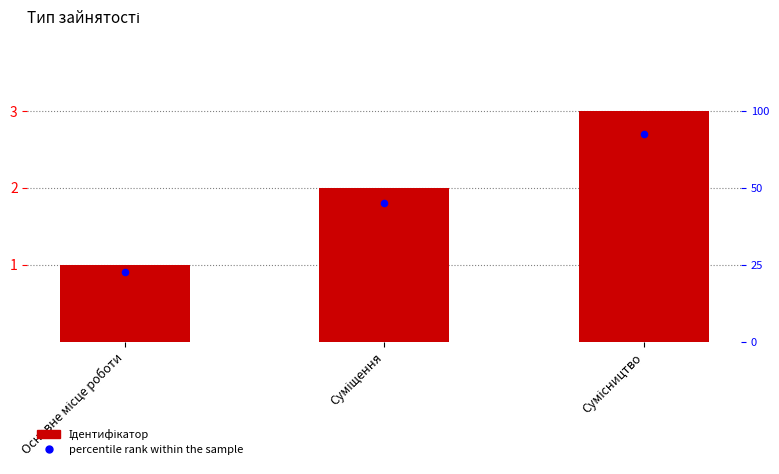

Which series has the largest total across all categories?

Ідентифікатор